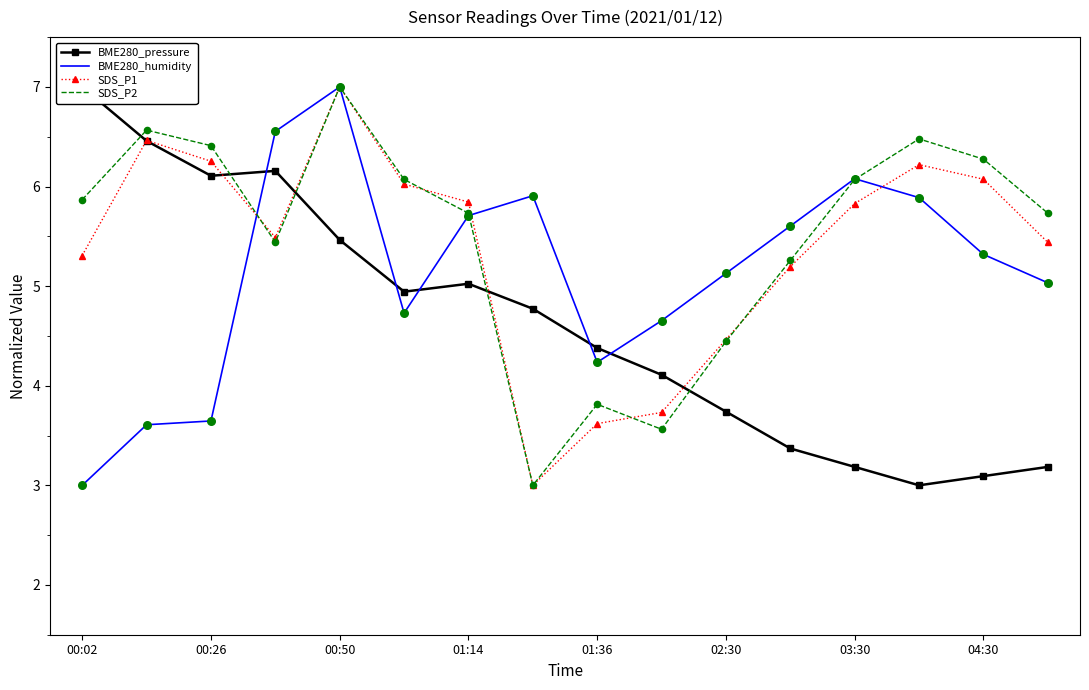

At how many categories does at least one series exceed 3?

16